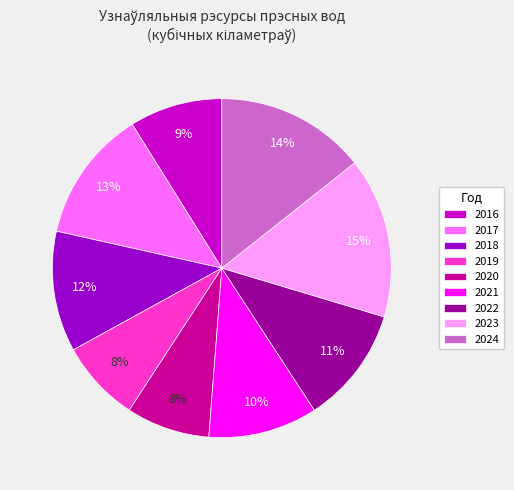

To the nearest percent, what is the difference between the 2021 and 2022 slice percentages?

1%